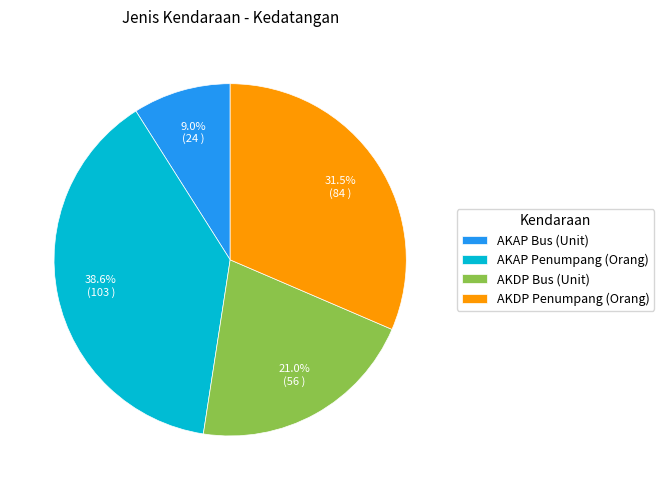

Is there any slice that represents more than half of the pie?

No